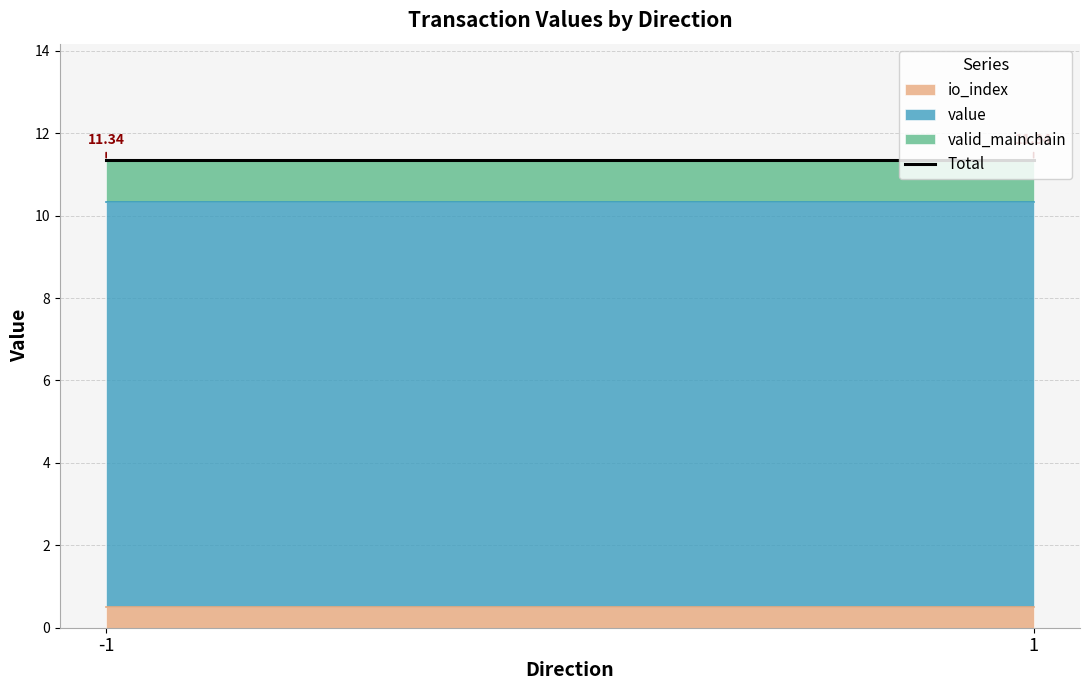

True or false: io_index and valid_mainchain intersect in this chart.

False